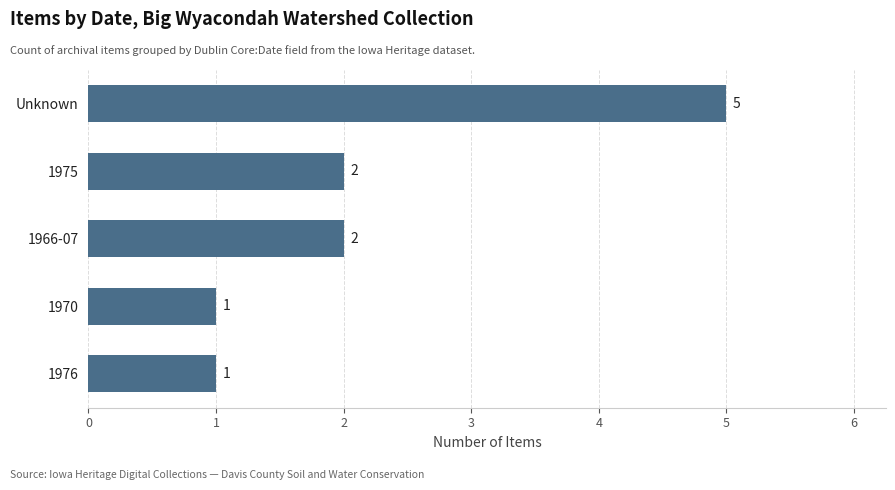

Count the values in the range 1 to 2.

4